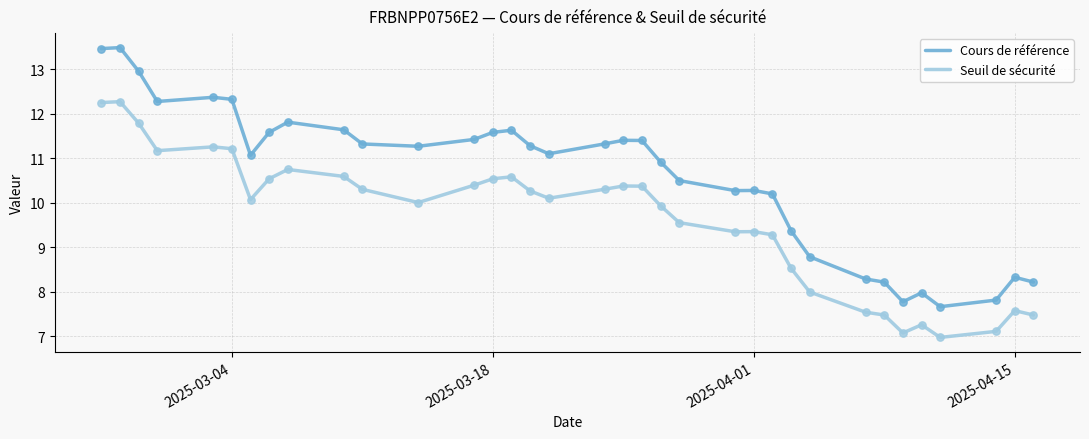

Which series has the largest total across all categories?

Cours de référence